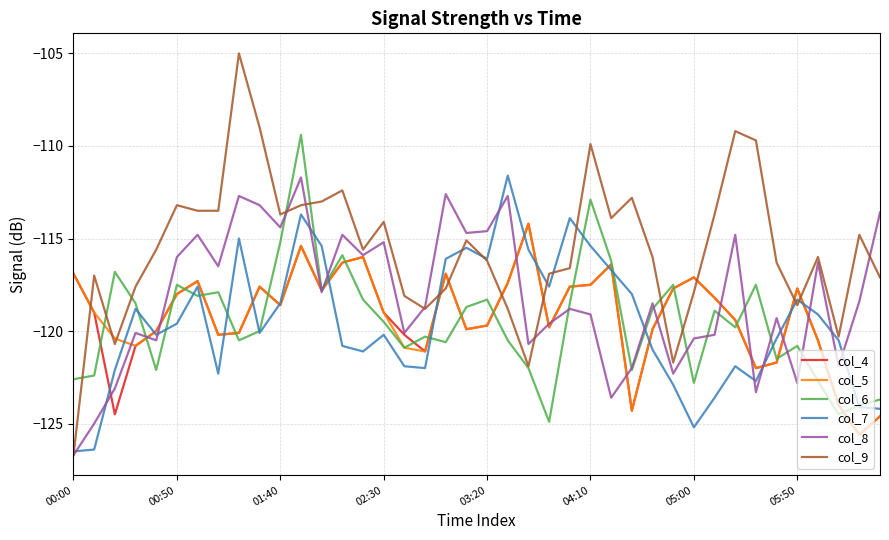

True or false: col_5 and col_9 intersect in this chart.

True